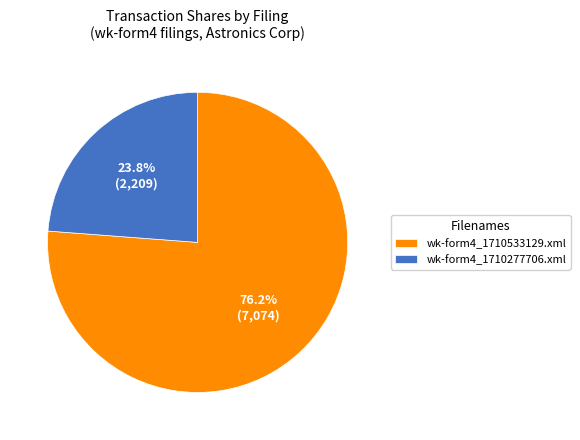

To the nearest percent, what is the combined percentage of wk-form4_1710533129.xml and wk-form4_1710277706.xml?

100%